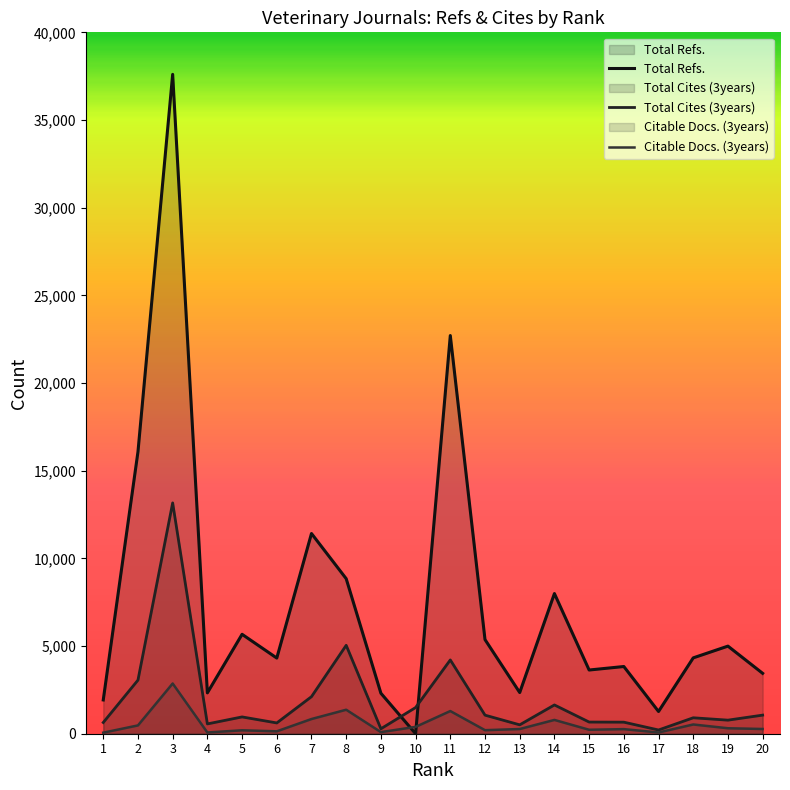

List the series in order of their overall mean, highest first.

Total Refs., Total Cites (3years), Citable Docs. (3years)